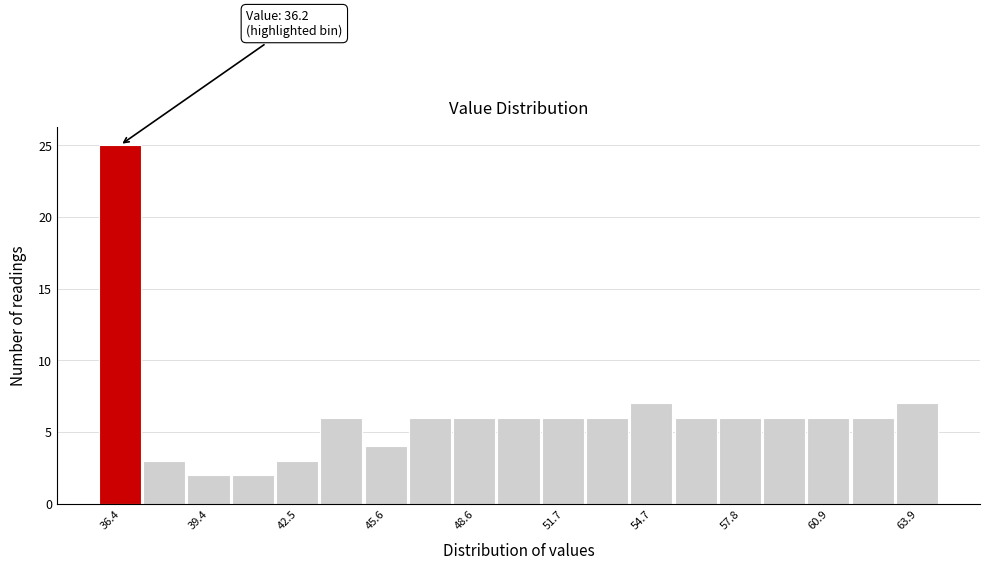

Around what value on the x-axis is the tallest bar? Give the approximate position of its centre, as read against the axis.

36.5